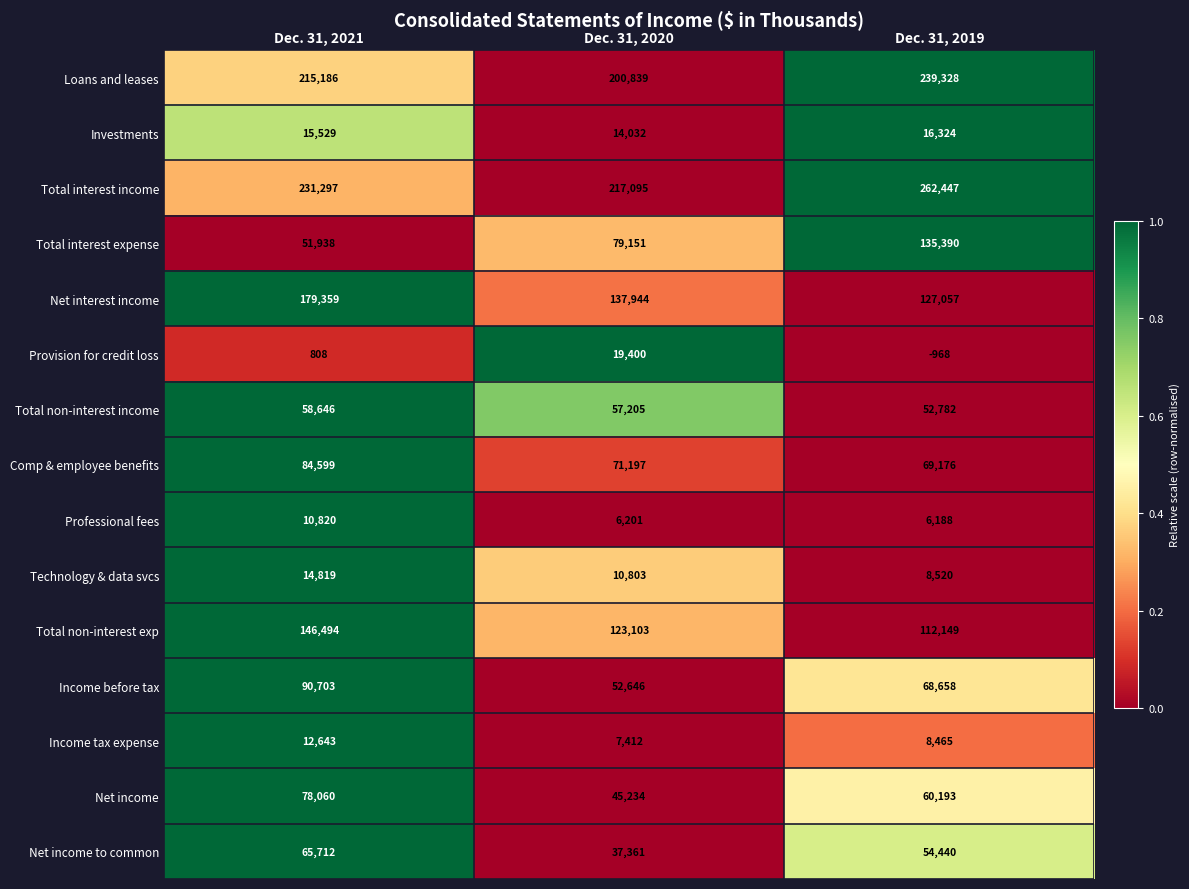

How many Total interest income values are between 217095 and 262447?

3